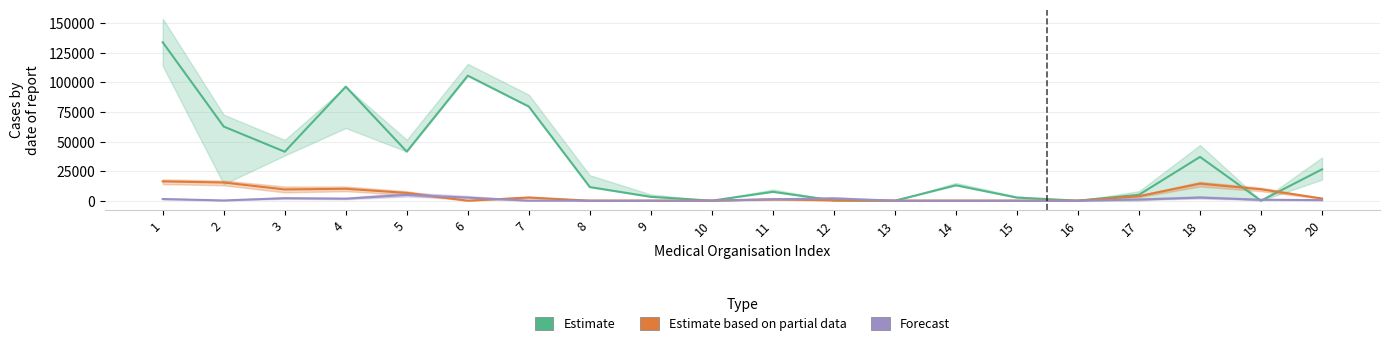

Is this an area chart (filled region under the line)?

No